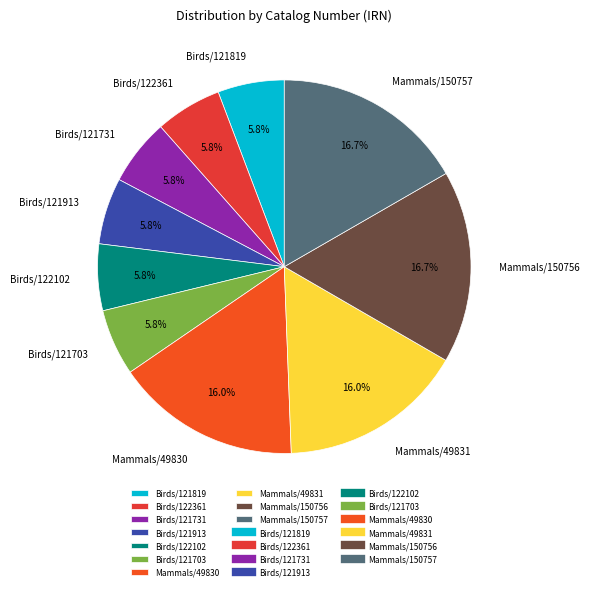

Is there any slice that represents more than half of the pie?

No